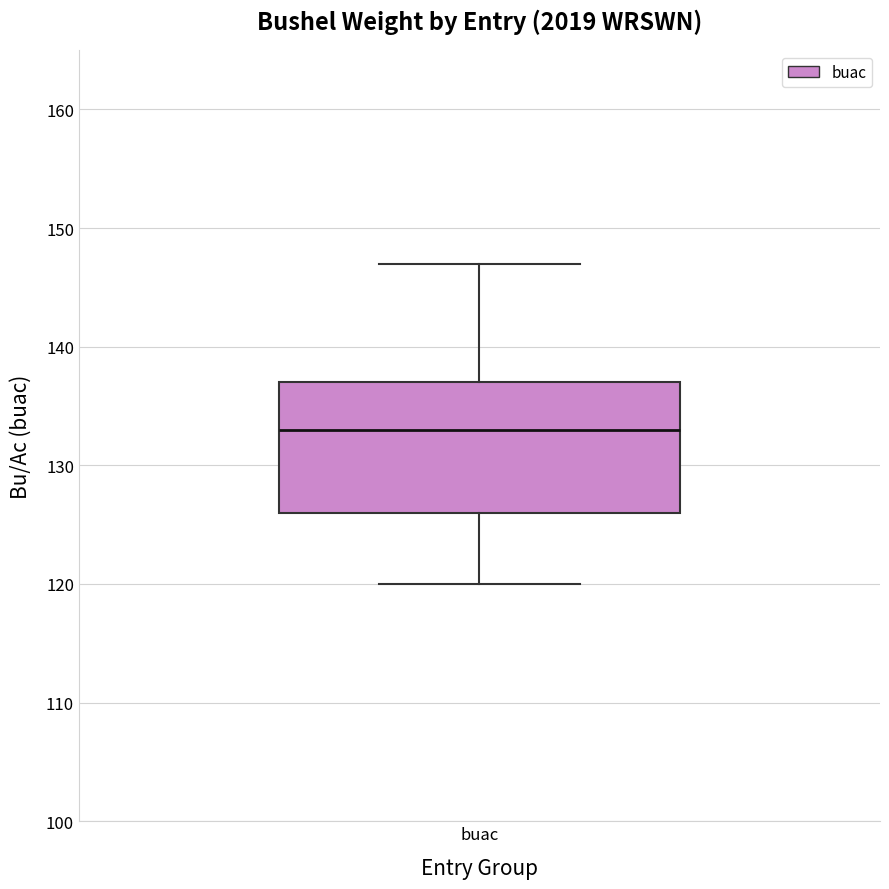

Transcribe this box plot: give where the median line is, the range the box spans, and where the two whiskers end, as read against the y-axis. The values are not printed on the chart, so give them approximately, as read against the axis.

median 133, box 126 to 137, whiskers 120 to 147